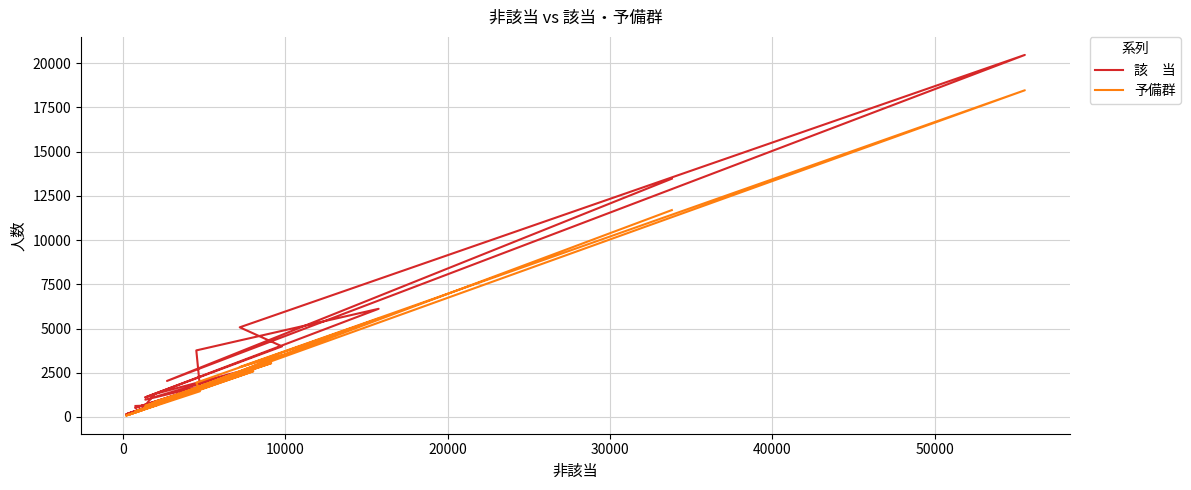

In 該　当, how many points are higher than both neighbors (excluding endpoints)?

6